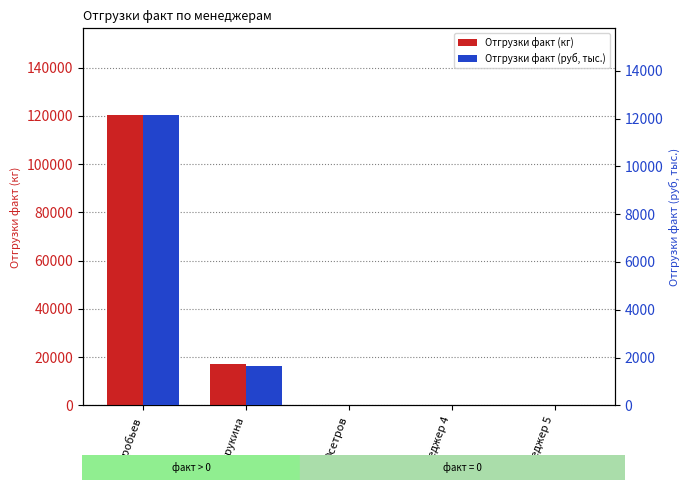

What are all the series names shown in the legend?

Отгрузки факт (кг), Отгрузки факт (руб, тыс.)